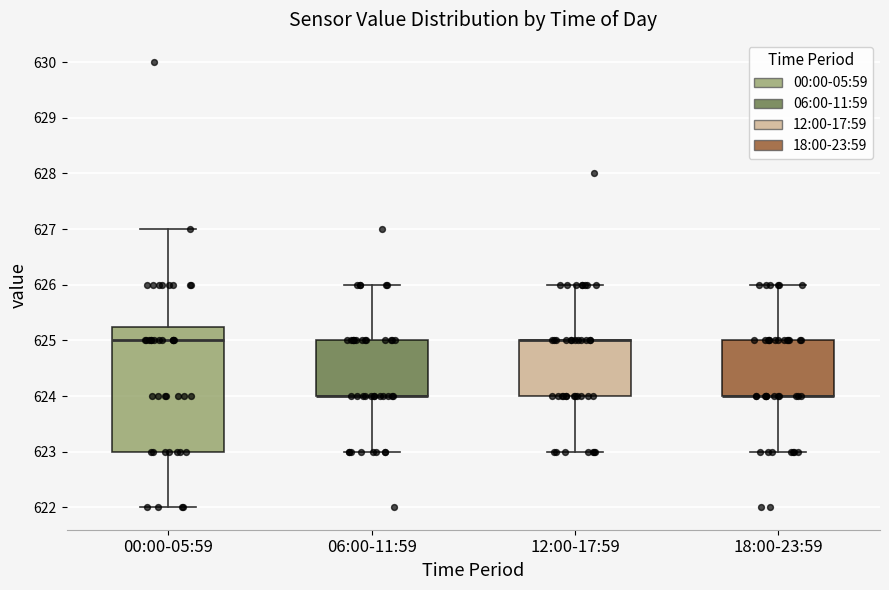

Reading left to right, transcribe this box plot: for each box, give where its median line is, the range the box spans, and where its two whiskers end, as read against the y-axis. The values are not printed on the chart, so give them approximately, as read against the axis.

00:00-05:59: median 625.0, box 623.0 to 625.3, whiskers 622.0 to 627.0
06:00-11:59: median 624.0 (drawn on the box's lower edge), box 624.0 to 625.0, whiskers 623.0 to 626.0
12:00-17:59: median 625.0 (drawn on the box's upper edge), box 624.0 to 625.0, whiskers 623.0 to 626.0
18:00-23:59: median 624.0 (drawn on the box's lower edge), box 624.0 to 625.0, whiskers 623.0 to 626.0